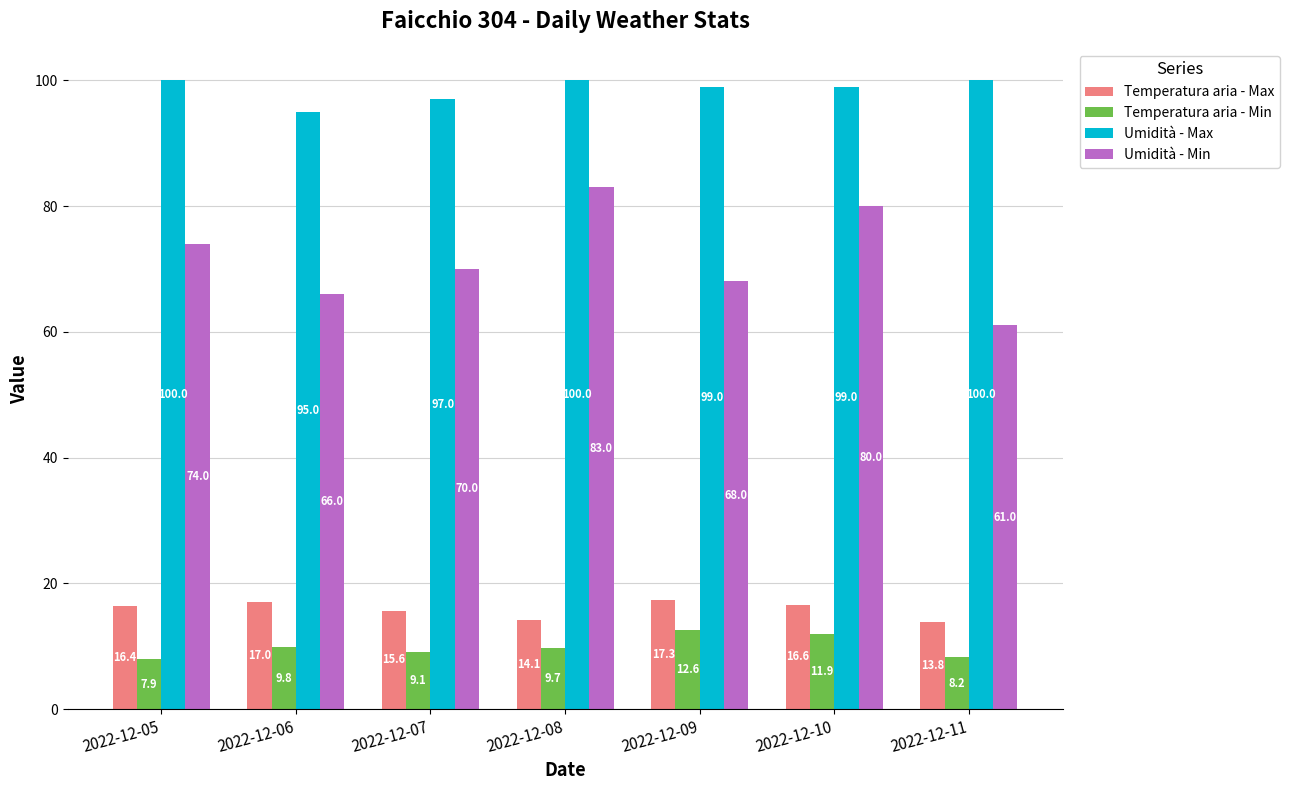

At which category is the sum across all series the highest?

2022-12-10